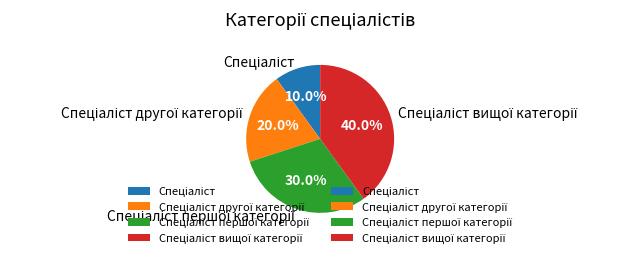

Is there a majority slice in this chart?

No